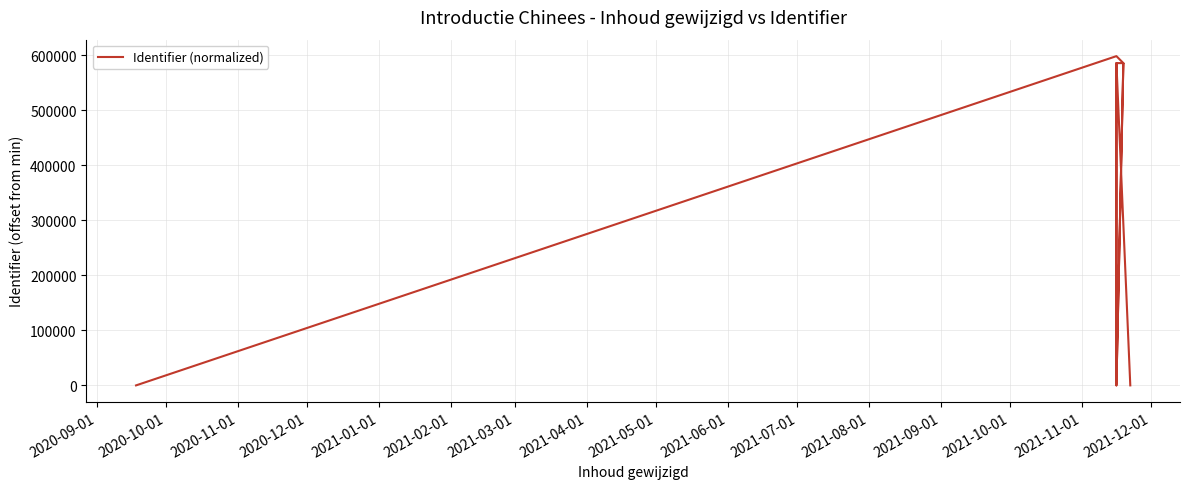

Reading right to left, transcribe all the data shown in this chart.

4	585429	219293	7	585358	6	585297	585308	597972	0